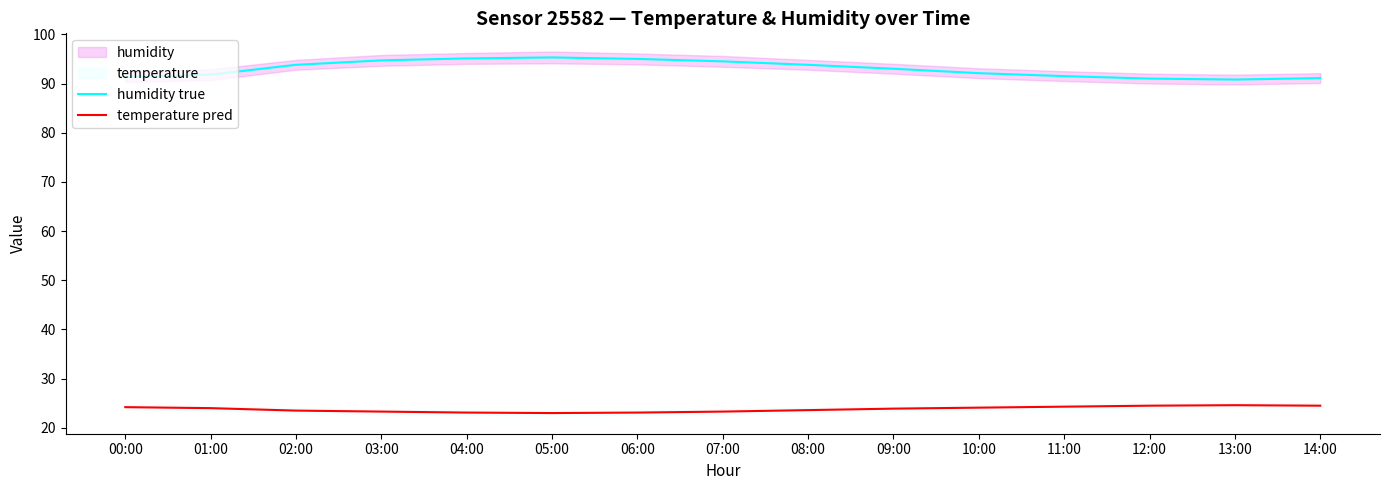

Which label corresponds to the smallest value in the chart?

05:00